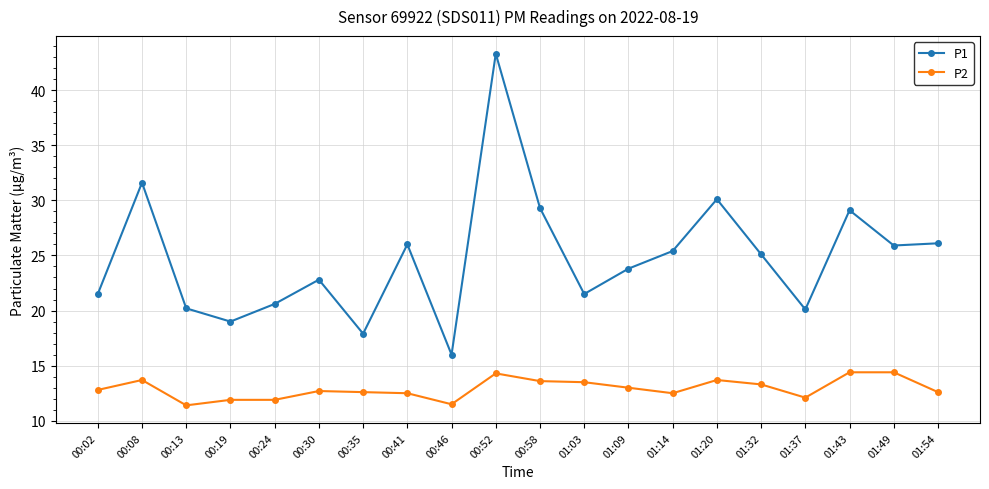

At which label does P1 first exceed 25?

00:08